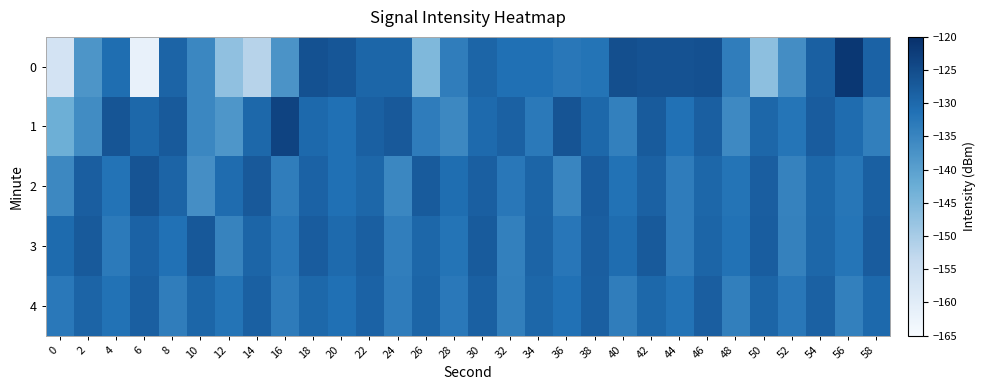

What is the total value across all series at 2?

-658.9